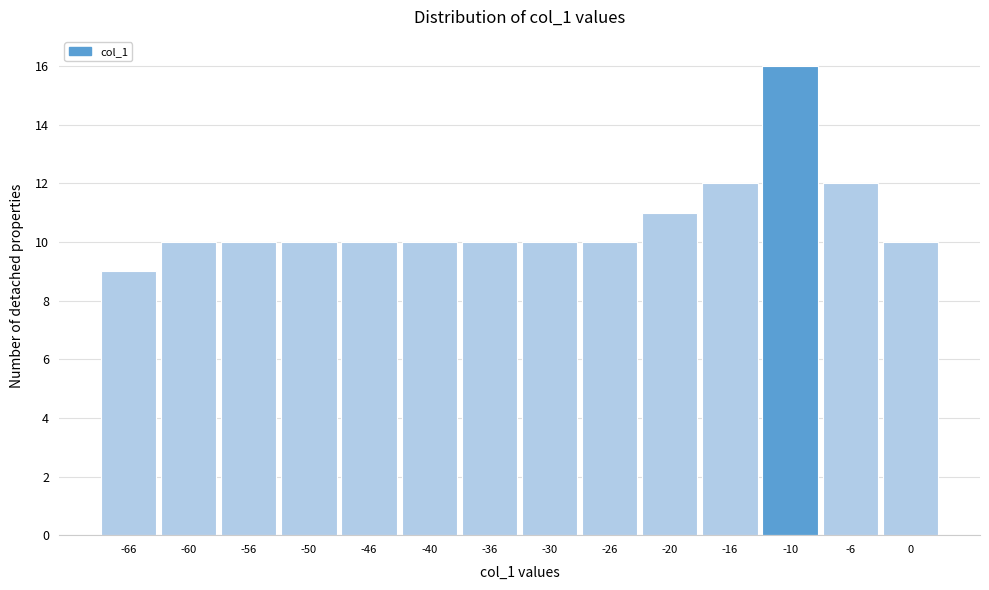

What is the height of the bar covering -18 to -13 on the x-axis? The values are not printed on the chart, so give them approximately, as read against the axis.

12